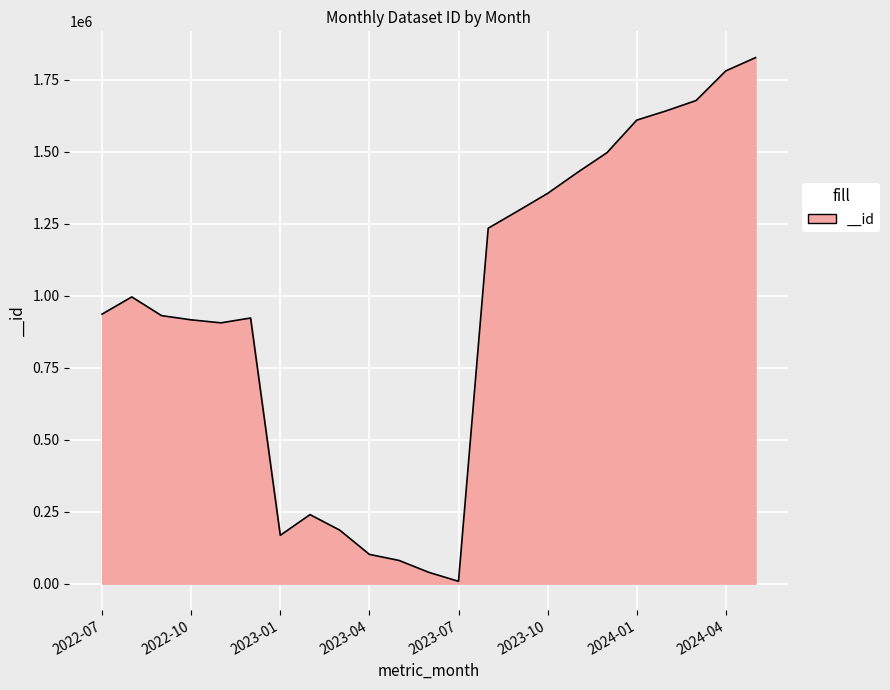

What is the maximum value shown in the chart?

1827082